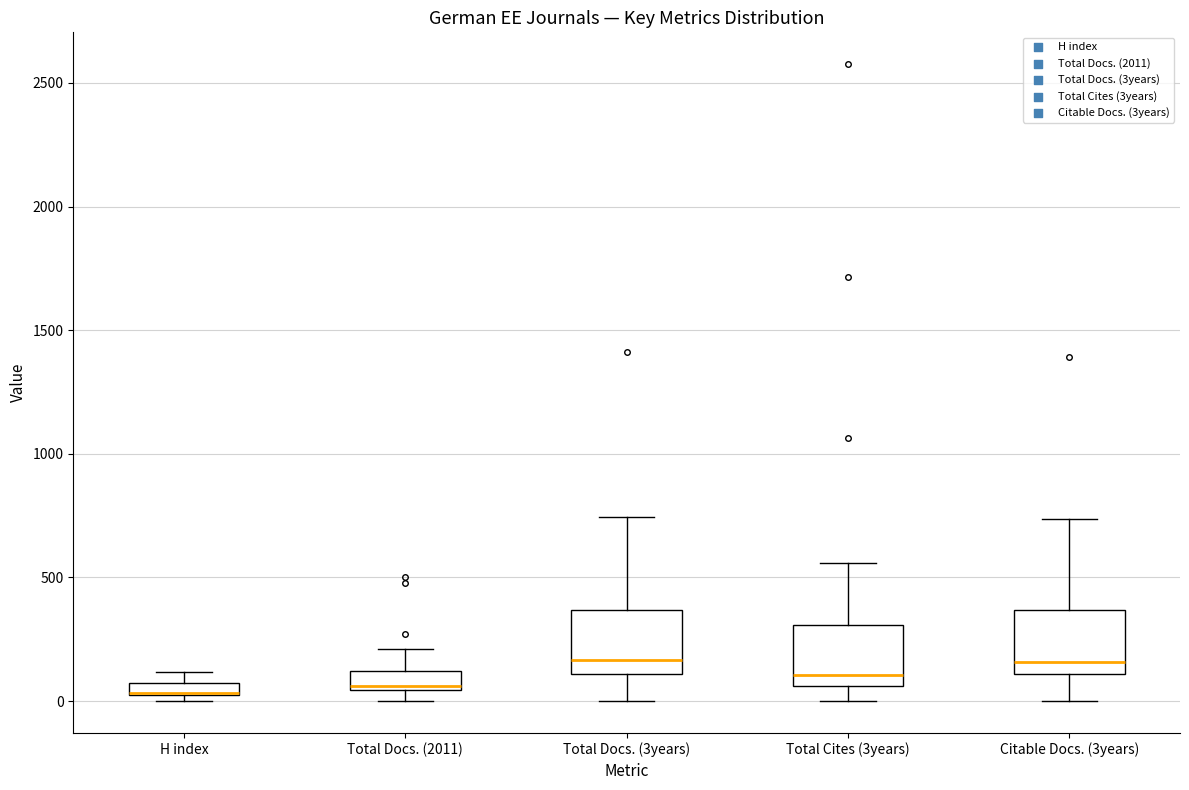

Where is the lower edge of the box for H index on the y-axis? The values are not printed on the chart, so give them approximately, as read against the axis.

50